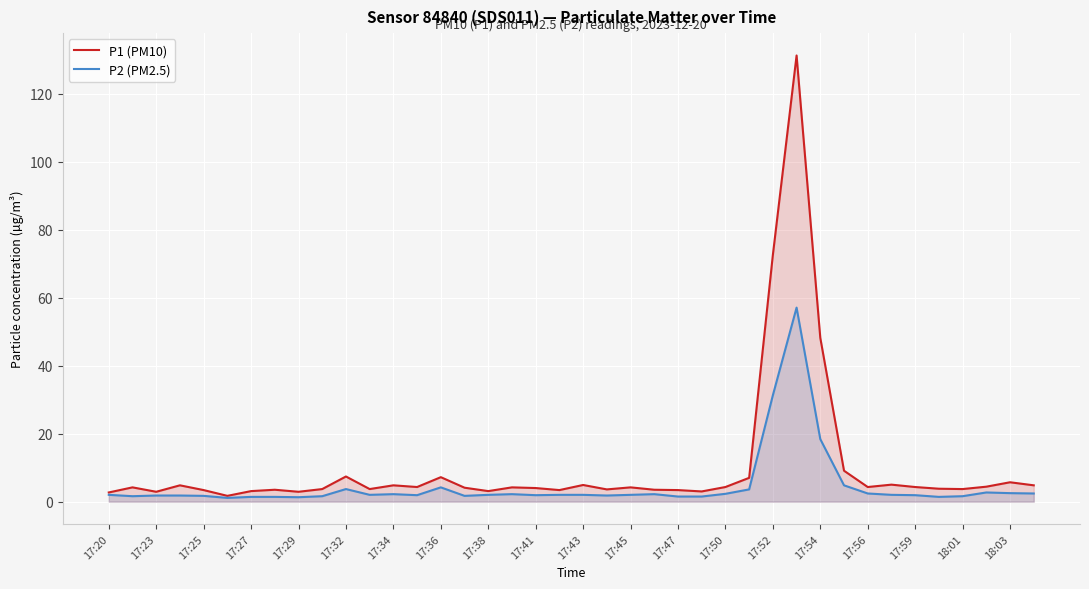

At 31, list the series in order from largest to smallest.

P1 (PM10), P2 (PM2.5)